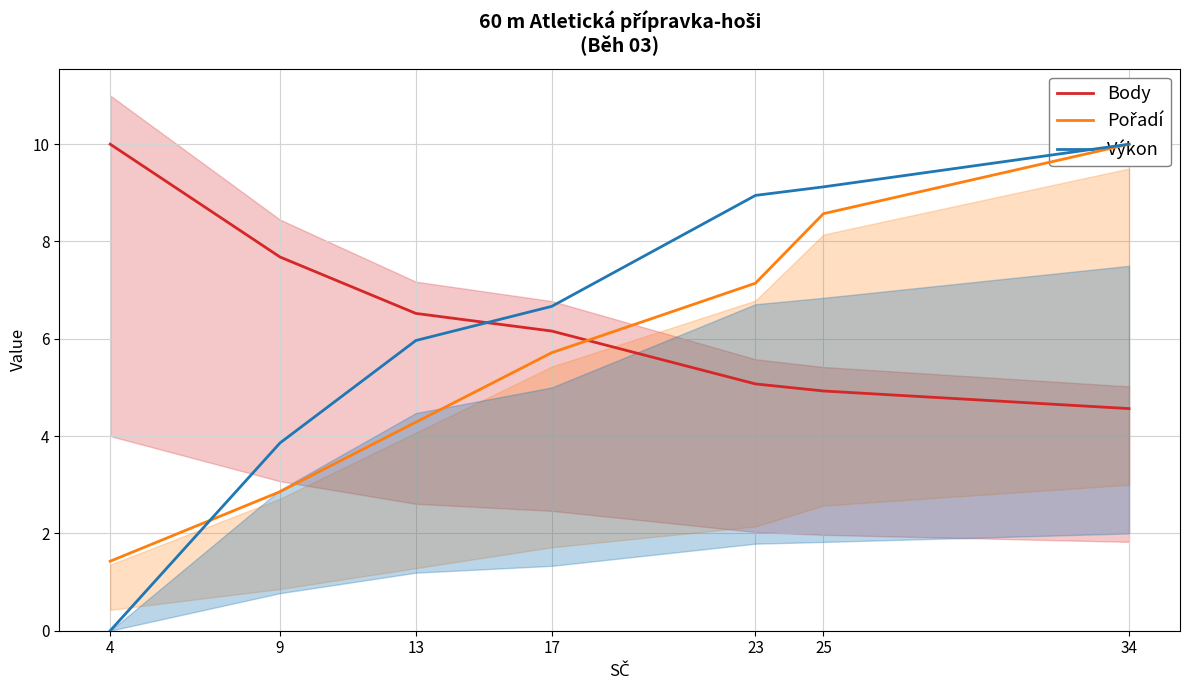

Reading right to left, transcribe all the data shown in this chart.

Body: 4.6	4.9	5.1	6.2	6.5	7.7	10.0
Pořadí: 10.0	8.6	7.1	5.7	4.3	2.9	1.4
Výkon: 10.0	9.1	8.9	6.7	6.0	3.9	0.0